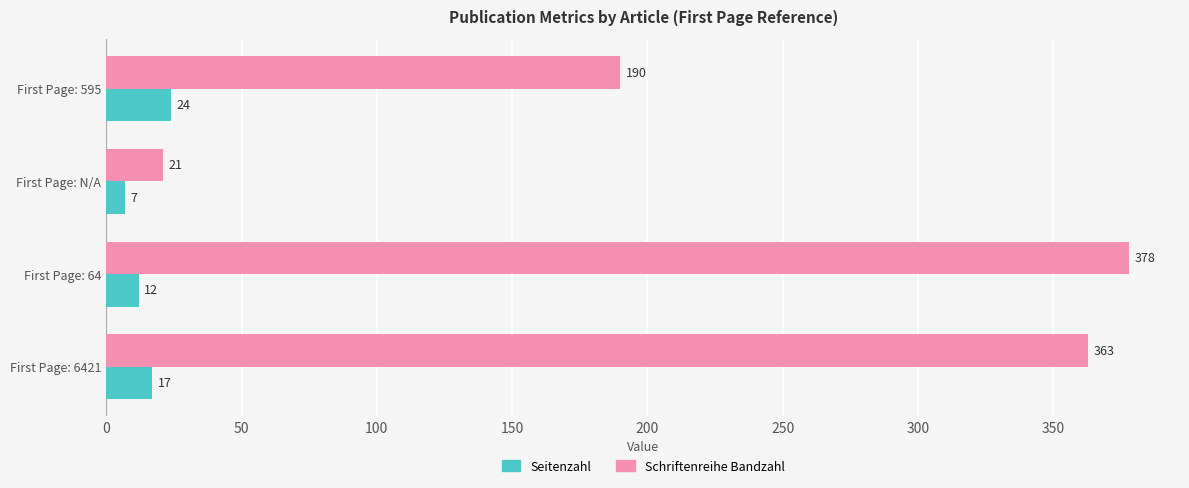

List the series in order of their peak value, highest first.

Schriftenreihe Bandzahl, Seitenzahl